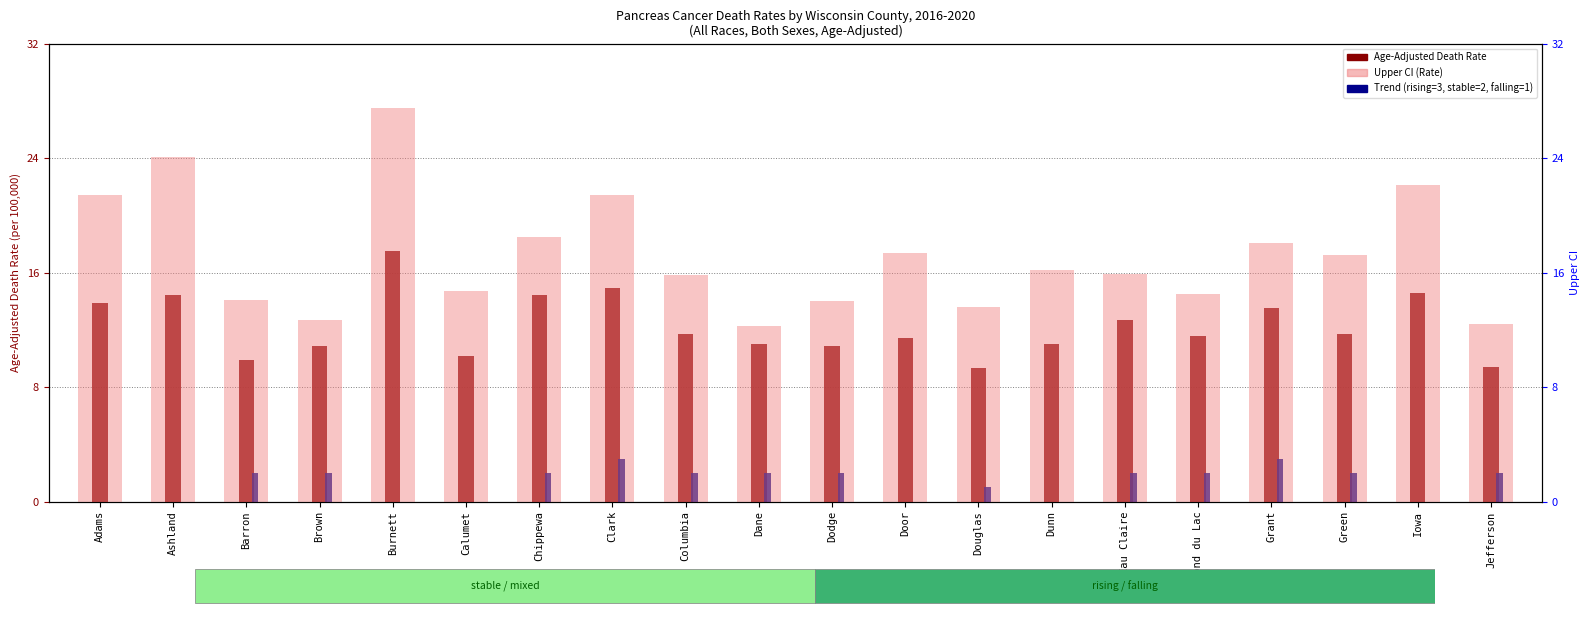

What is the value of the Trend indicator bar at the 7th from the left?

2.0